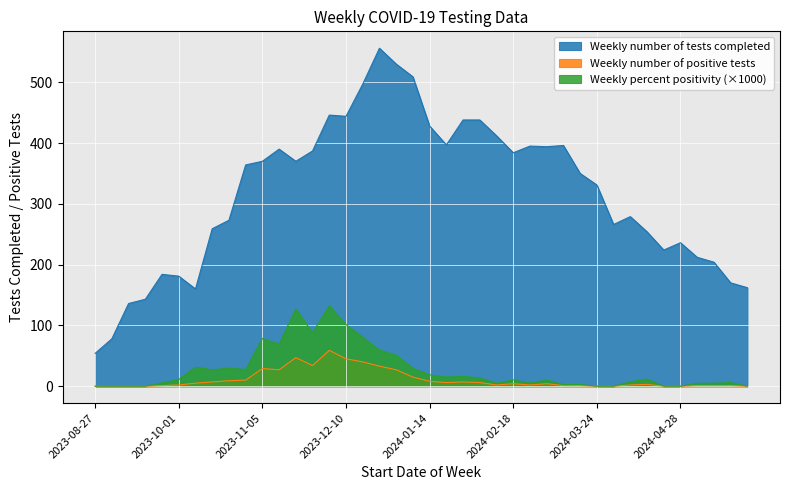

Which series has the largest total across all categories?

Weekly number of tests completed